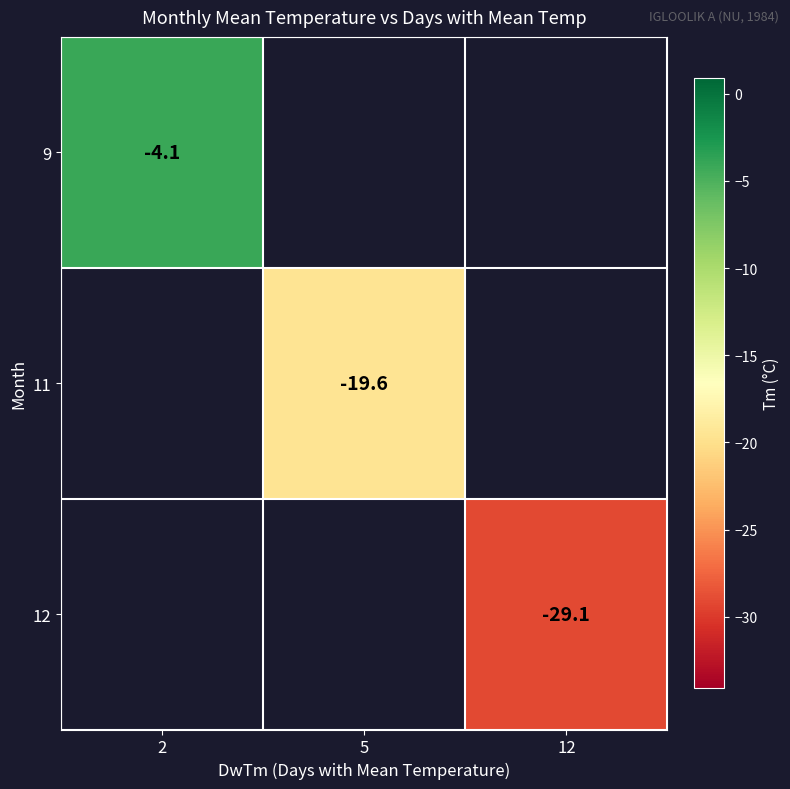

The value of 11 at 5 is -19.6. True or false?

True